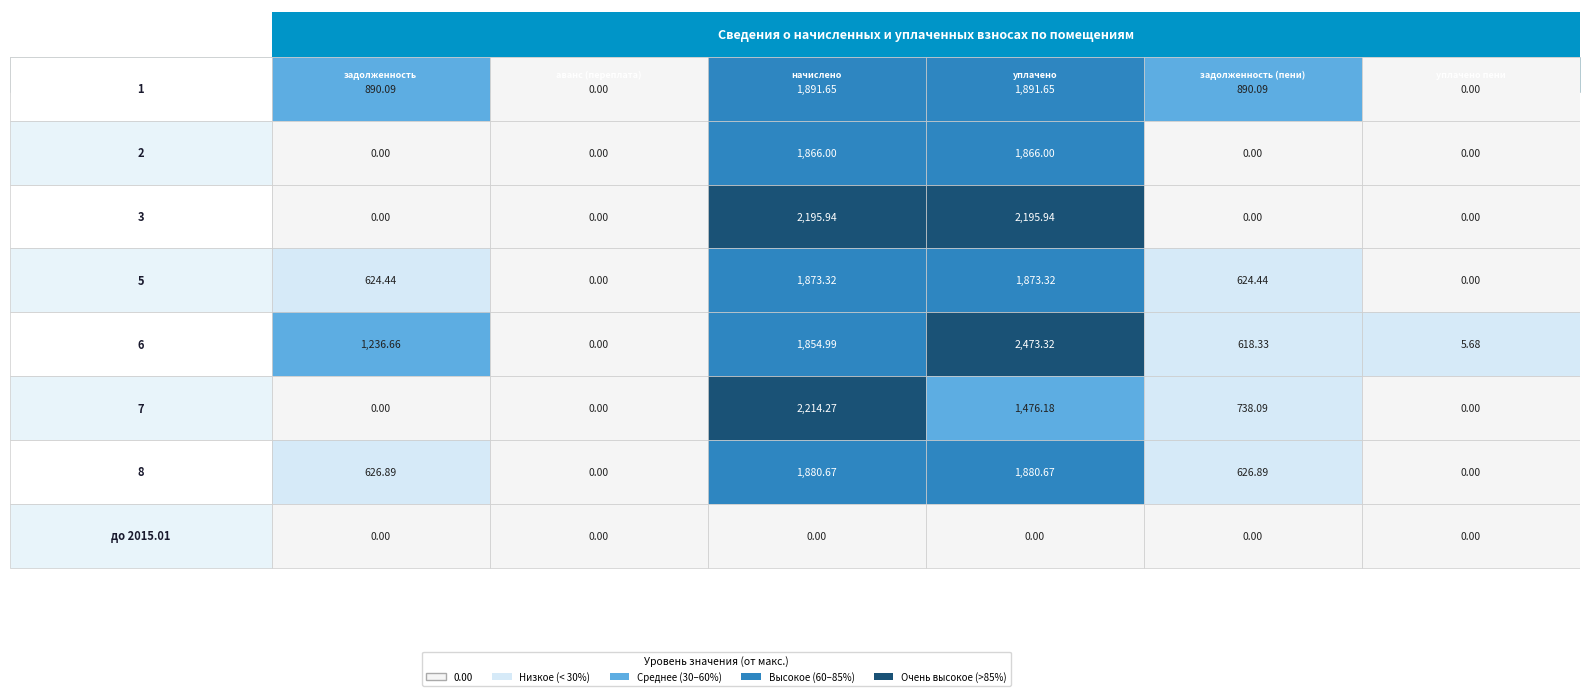

Which category has the highest value in the задолженность series?

6